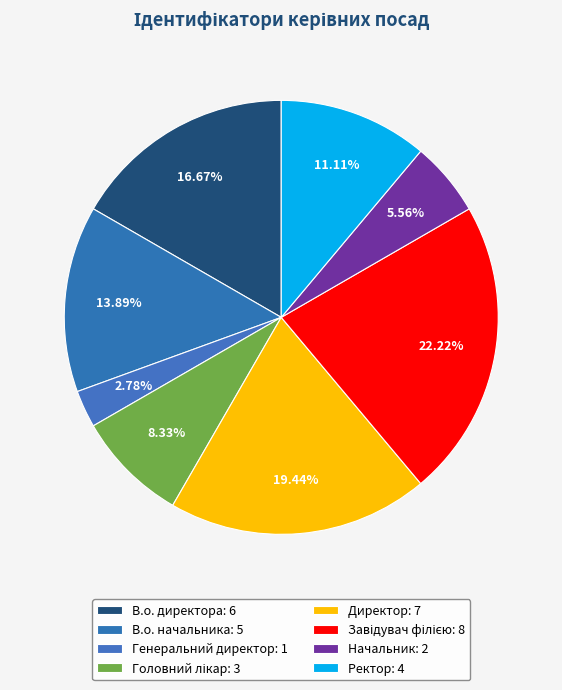

Approximately how many times larger is the value at Генеральний директор compared to Головний лікар?

0.3